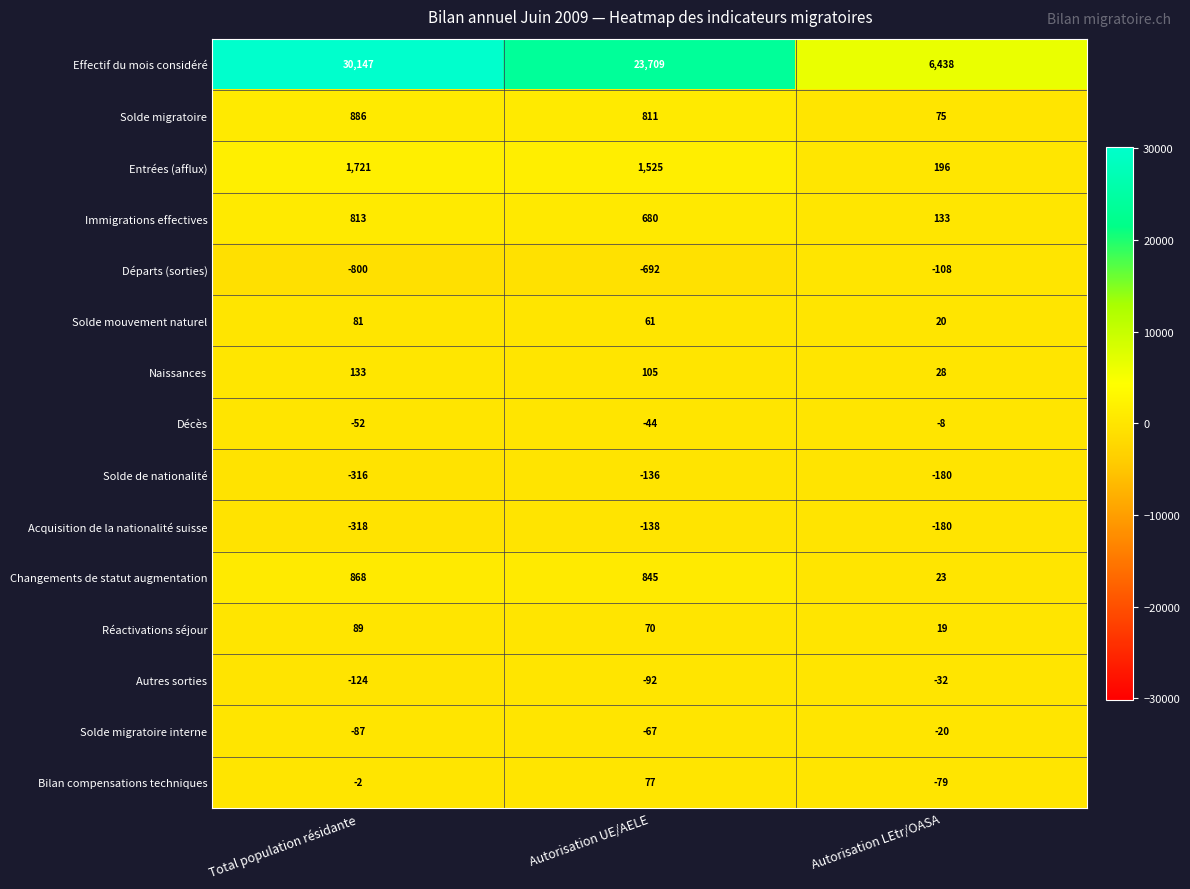

What value does the Solde de nationalité series have at Total population résidante?

-316